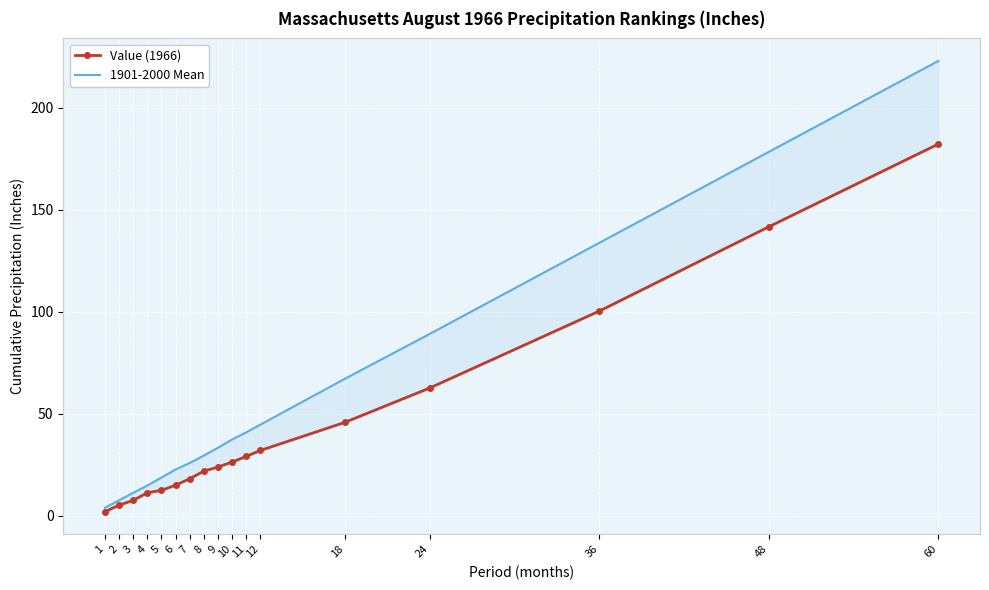

The value of Value (1966) at 3 is 5.0. True or false?

False